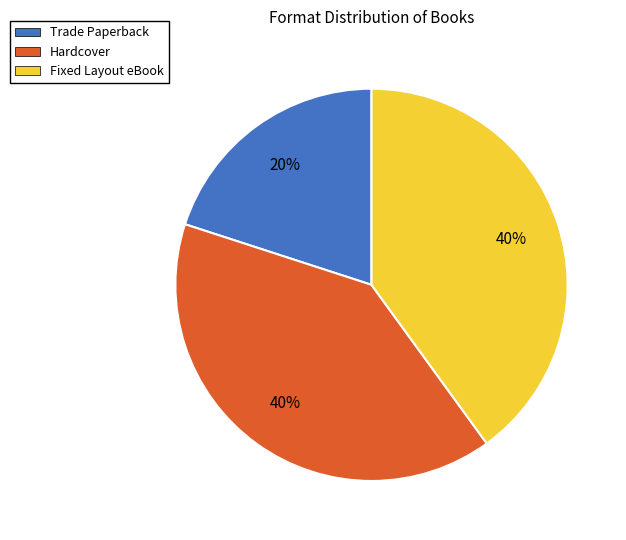

Is there a majority slice in this chart?

No